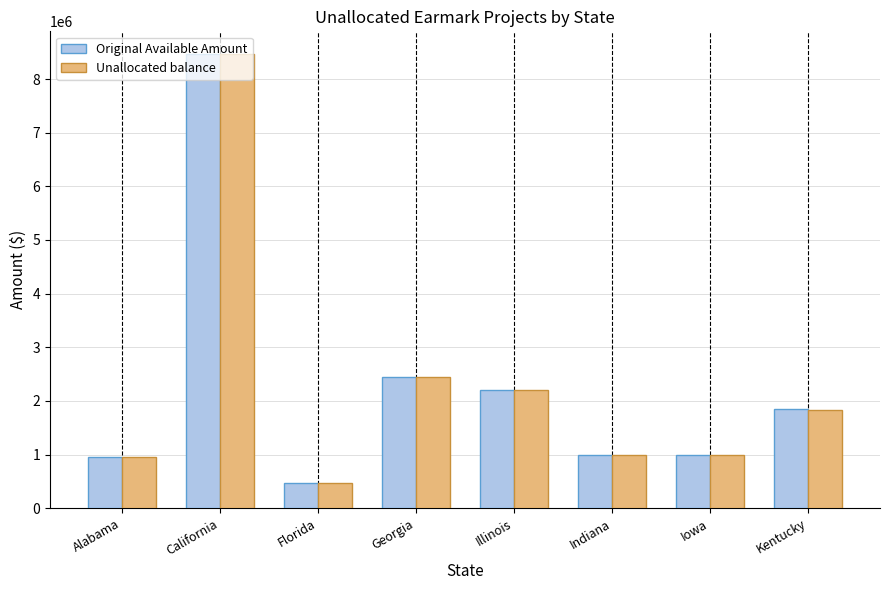

What is the smallest value displayed?

475000.0